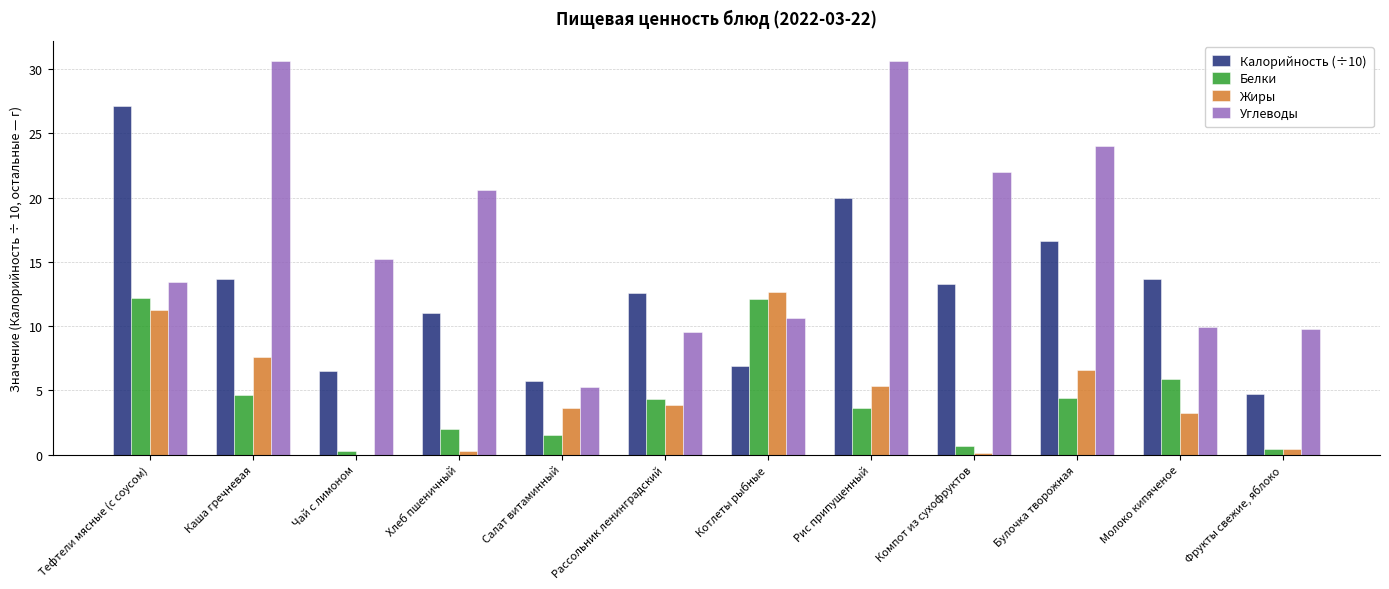

Is it true that Жиры equals 12.7 at Котлеты рыбные?

True